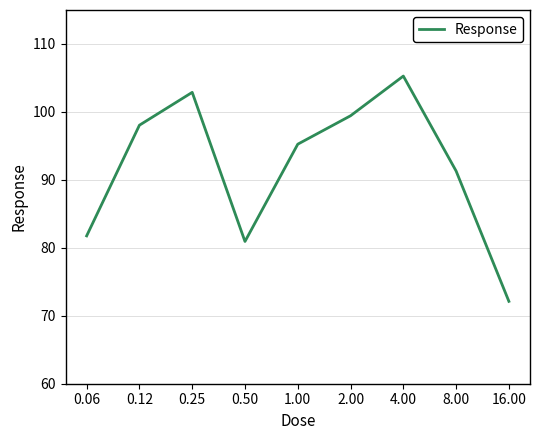

What is the difference between the maximum and minimum values?

33.2